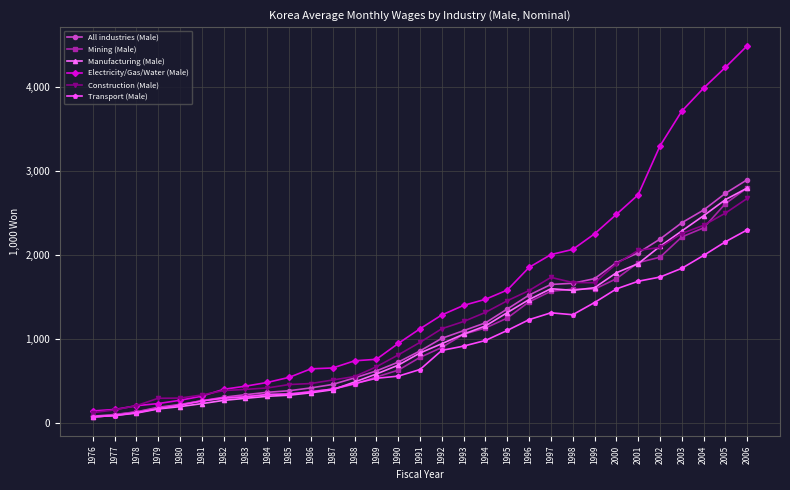

True or false: All industries (Male) has a value of 1651.4 at 1997.

True